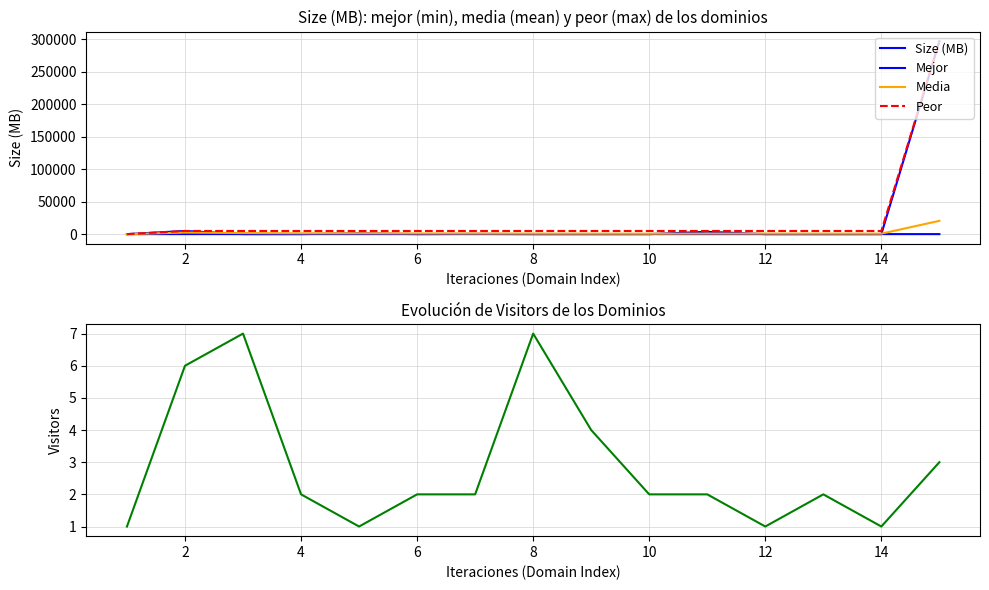

How many values in the Media series exceed 915?

8